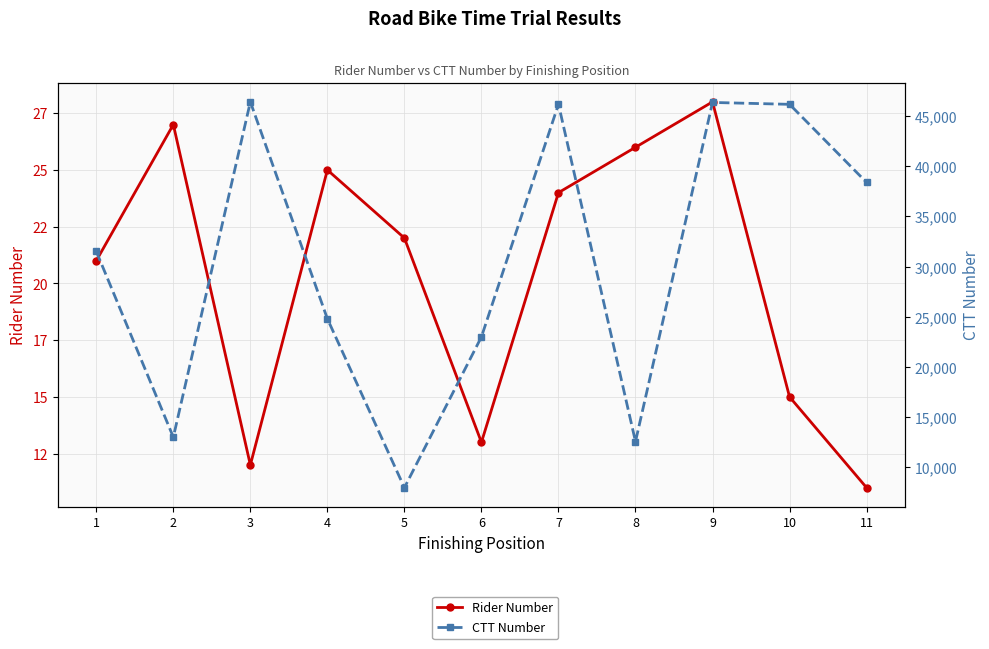

What is the spread (max minus min) of values at 3?

46405